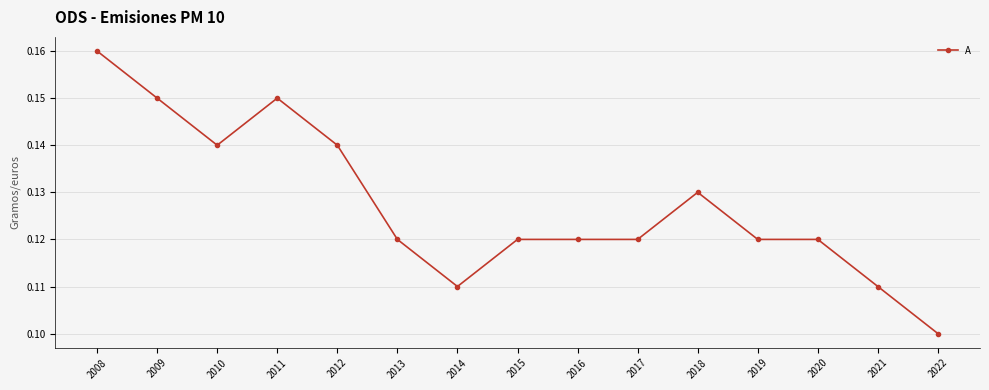

At which category does the data reach its first local valley?

2010